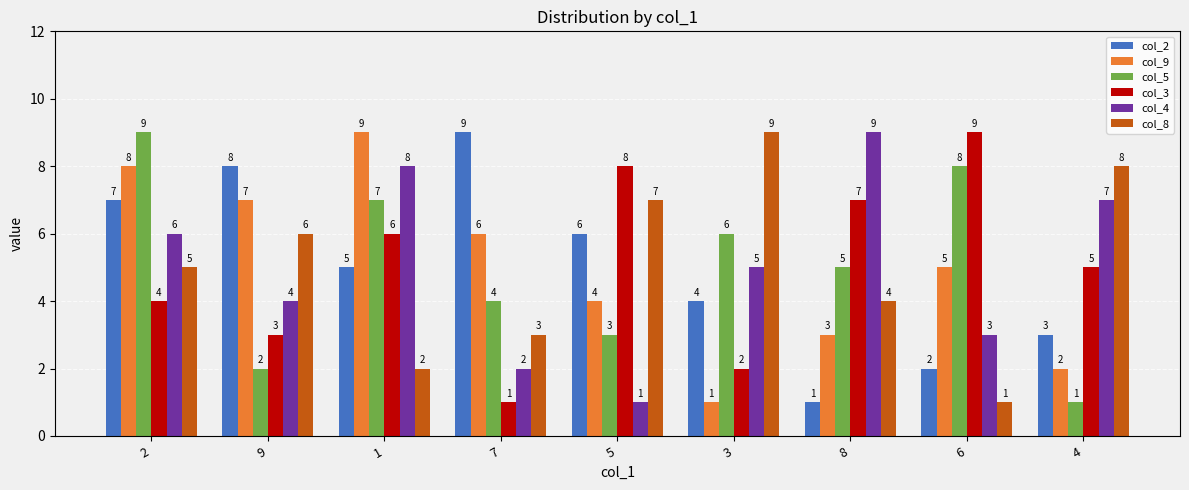

How many series are shown in this chart?

6